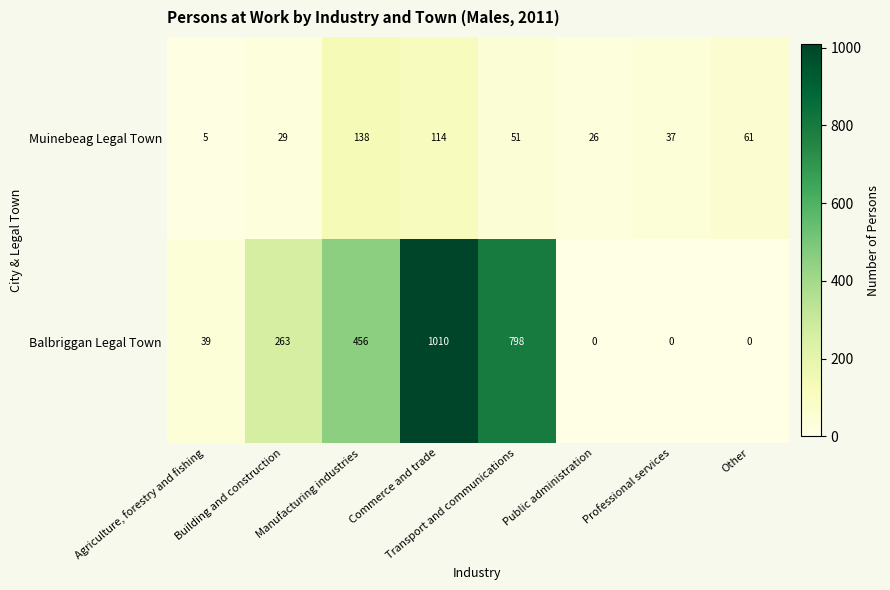

At which category is the sum across all series the highest?

Commerce and trade